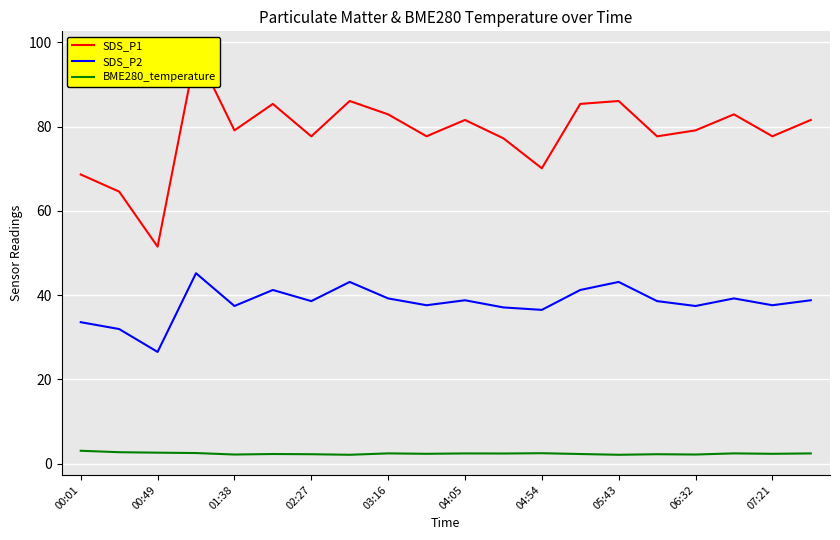

Is it true that SDS_P2 equals 26.2 at 05:43?

False